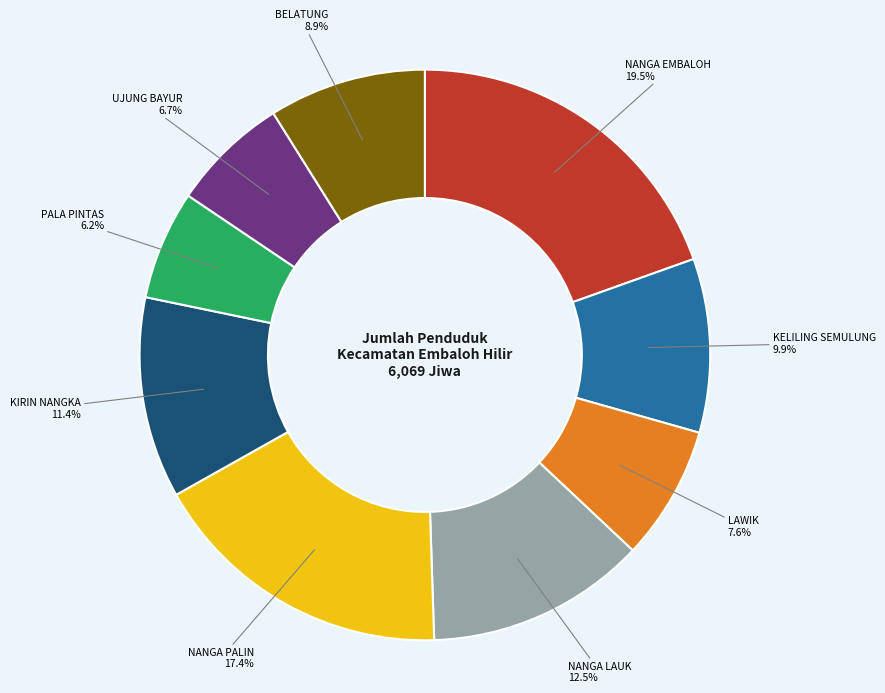

Does any single category account for the majority?

No